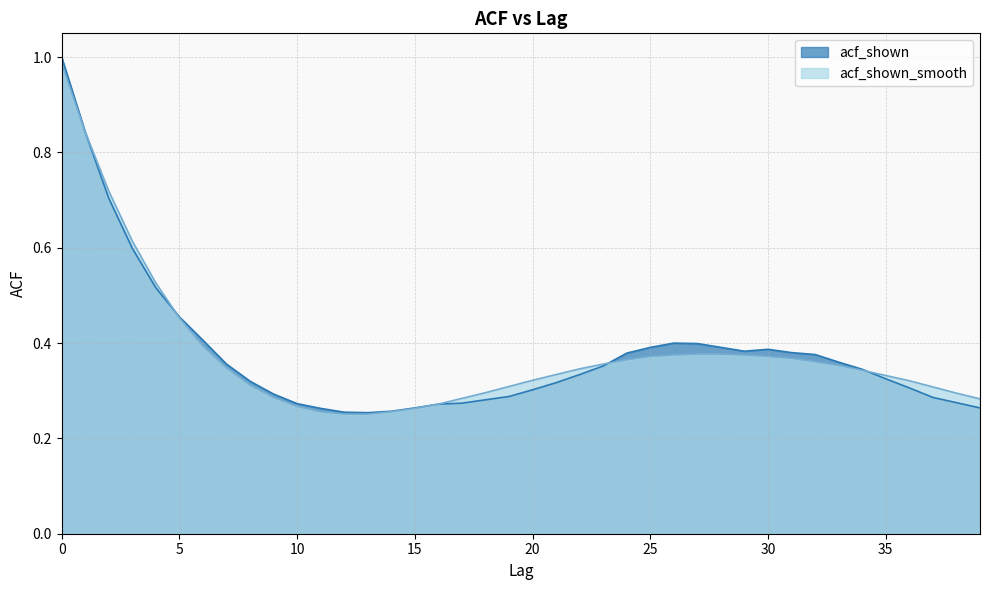

Which has a higher value, 8 or 16?

8